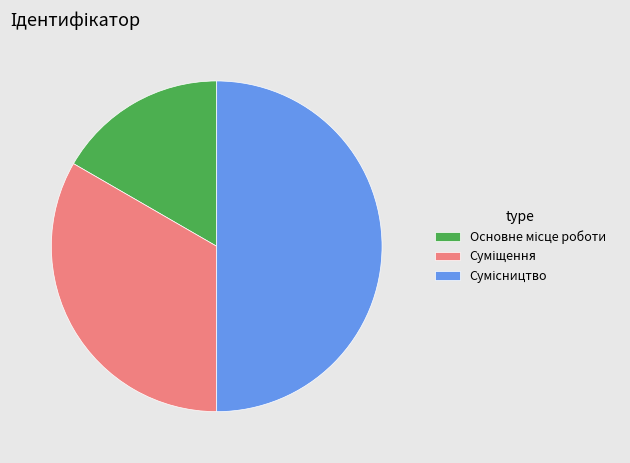

True or false: Сумісництво accounts for 58% of the total.

False